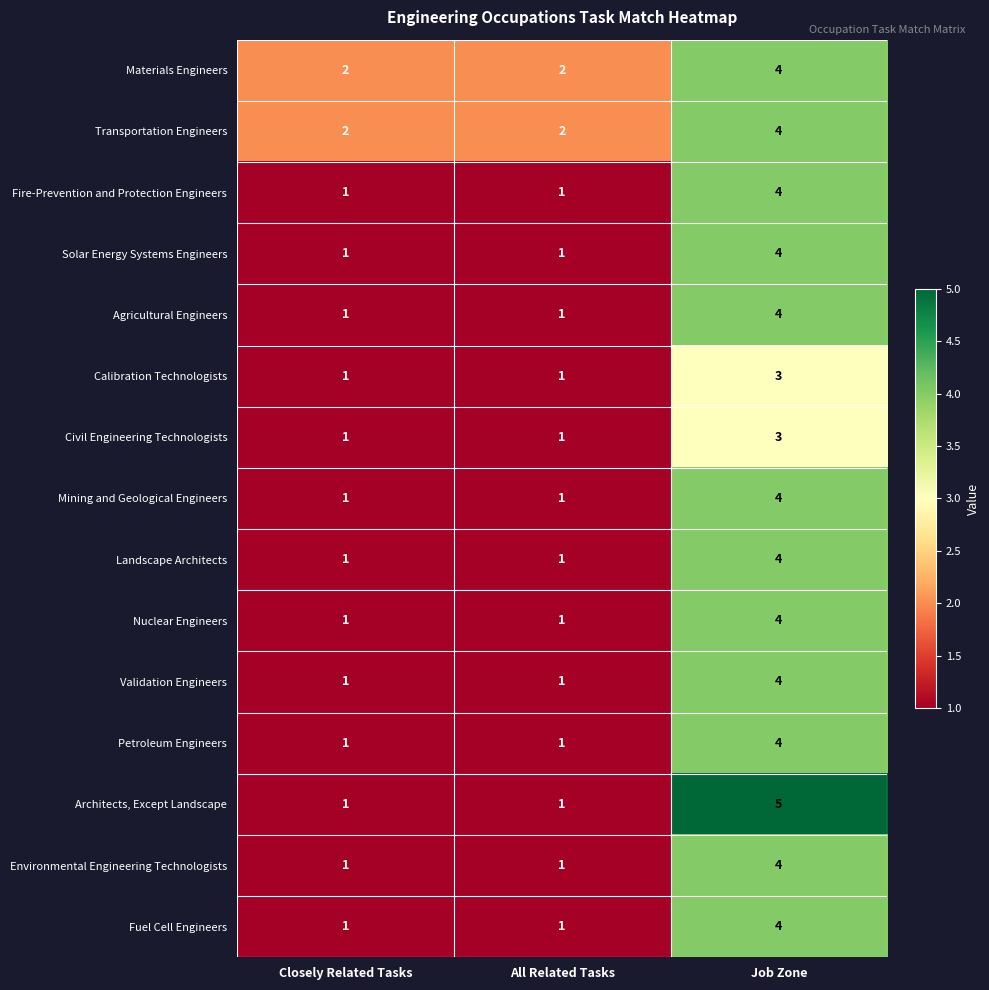

What is the total value across all series at All Related Tasks?

17